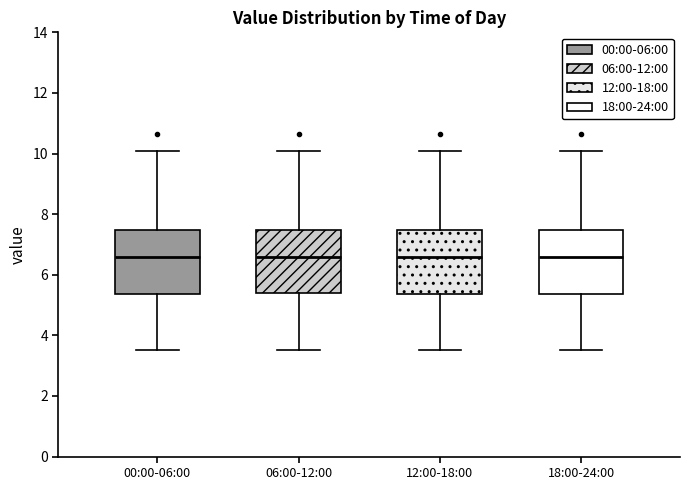

Reading left to right, transcribe this box plot: for each box, give where its median line is, the range the box spans, and where its two whiskers end, as read against the y-axis. The values are not printed on the chart, so give them approximately, as read against the axis.

00:00-06:00: median 6.6, box 5.4 to 7.4, whiskers 3.6 to 10.0
06:00-12:00: median 6.6, box 5.4 to 7.4, whiskers 3.6 to 10.0
12:00-18:00: median 6.6, box 5.4 to 7.4, whiskers 3.6 to 10.0
18:00-24:00: median 6.6, box 5.4 to 7.4, whiskers 3.6 to 10.0